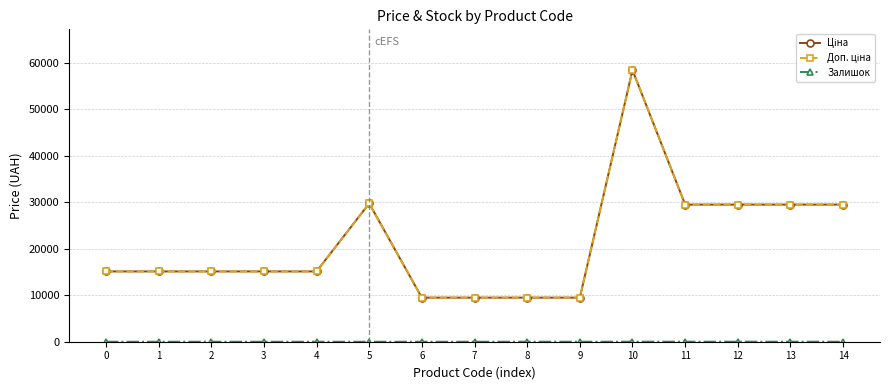

What is the value of the Доп. ціна point at the 3rd from the left?

15120.0